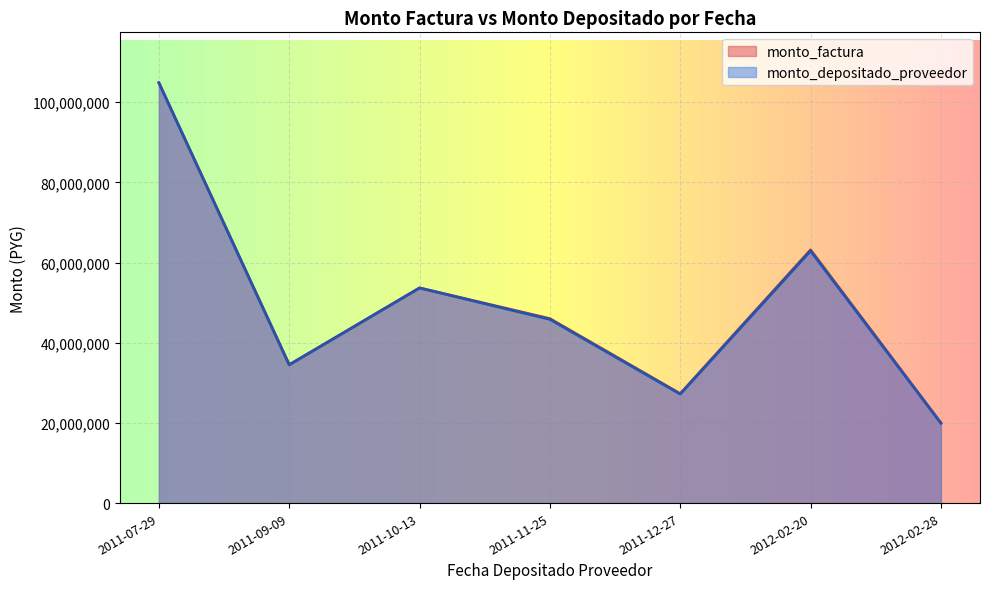

Which series has the widest spread of values?

monto_depositado_proveedor